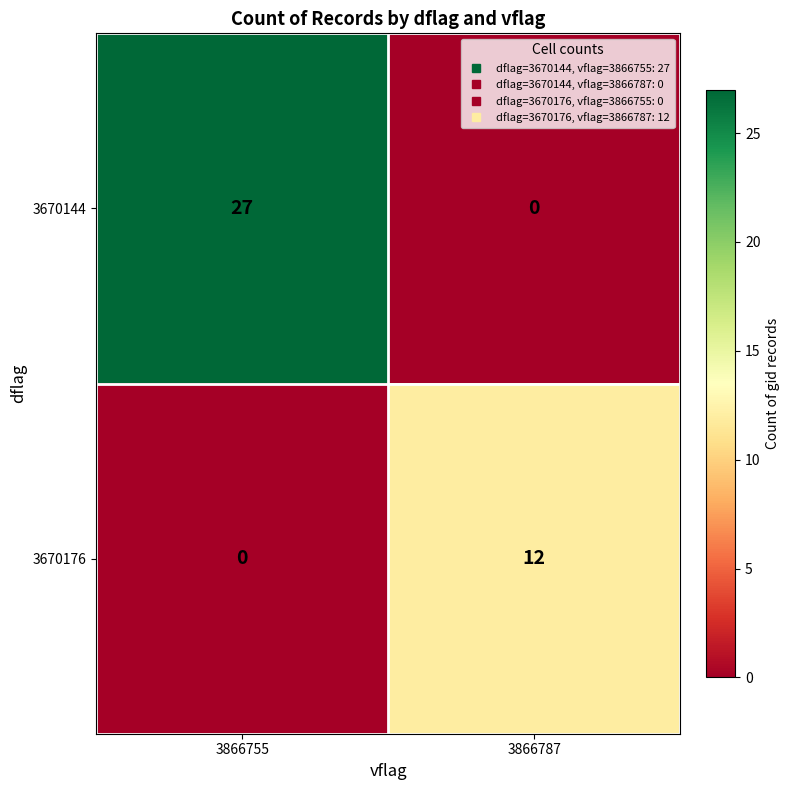

The value of 3670176 at 3866755 is -7. True or false?

False